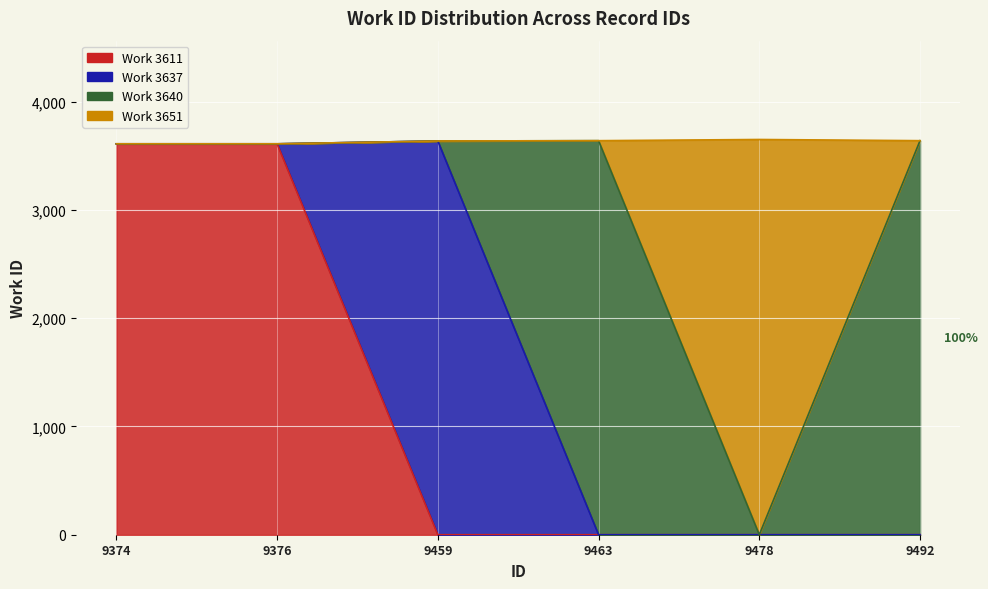

Which has a higher value, 9492 or 9478?

9478